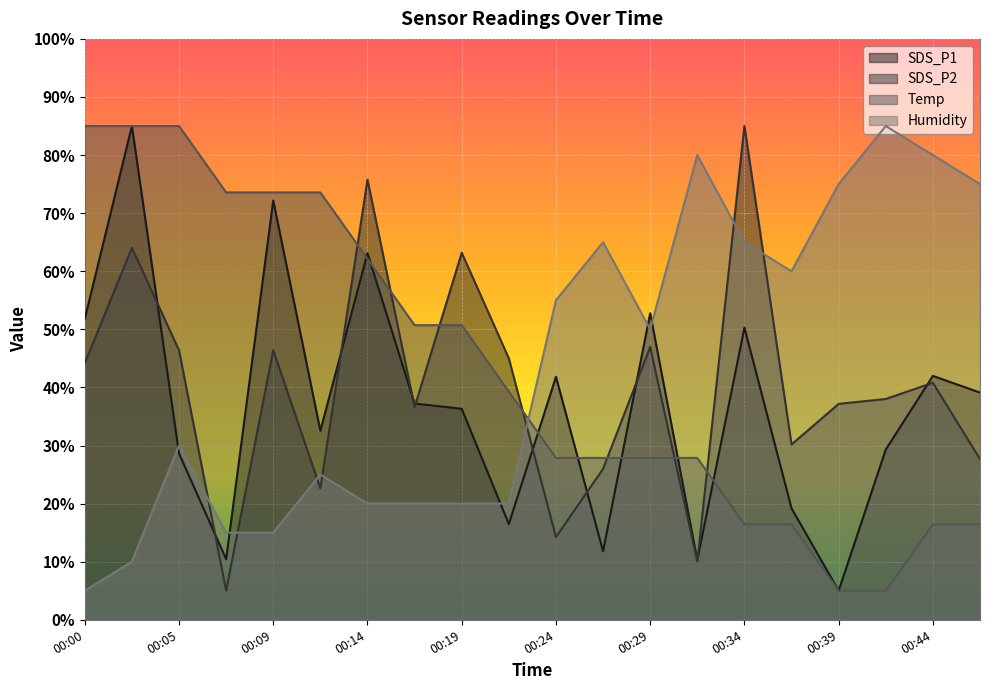

List the labels in order of Temp value, smallest first.

00:39, 00:41, 00:34, 00:36, 00:44, 00:46, 00:24, 00:27, 00:29, 00:32, 00:22, 00:17, 00:19, 00:14, 00:07, 00:09, 00:12, 00:00, 00:02, 00:05